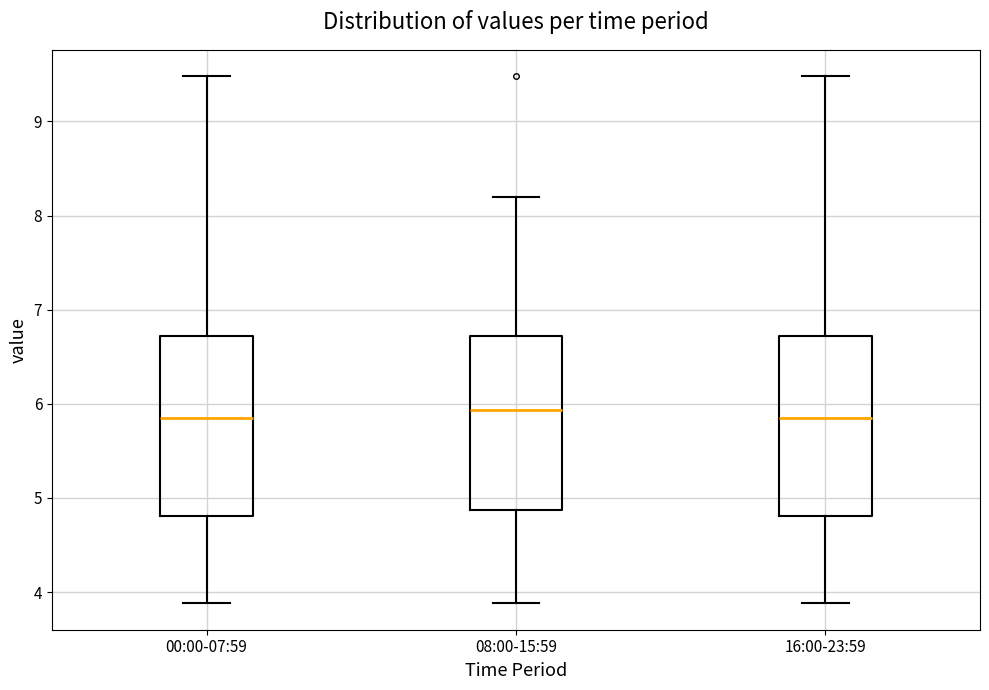

Reading left to right, transcribe this box plot: for each box, give where its median line is, the range the box spans, and where its two whiskers end, as read against the y-axis. The values are not printed on the chart, so give them approximately, as read against the axis.

00:00-07:59: median 5.9, box 4.8 to 6.7, whiskers 3.9 to 9.5
08:00-15:59: median 5.9, box 4.9 to 6.7, whiskers 3.9 to 8.2
16:00-23:59: median 5.9, box 4.8 to 6.7, whiskers 3.9 to 9.5